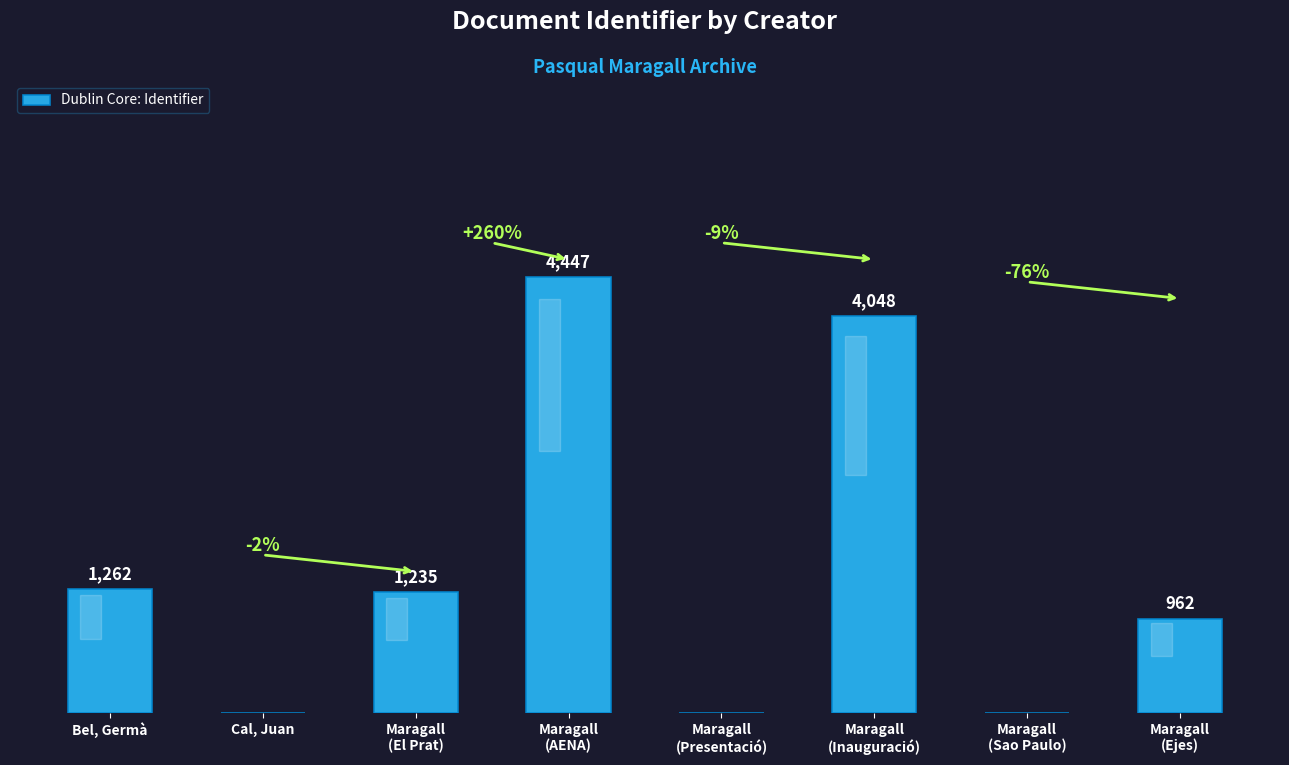

Where is the data nearest to the value 2223?

Bel, Germà